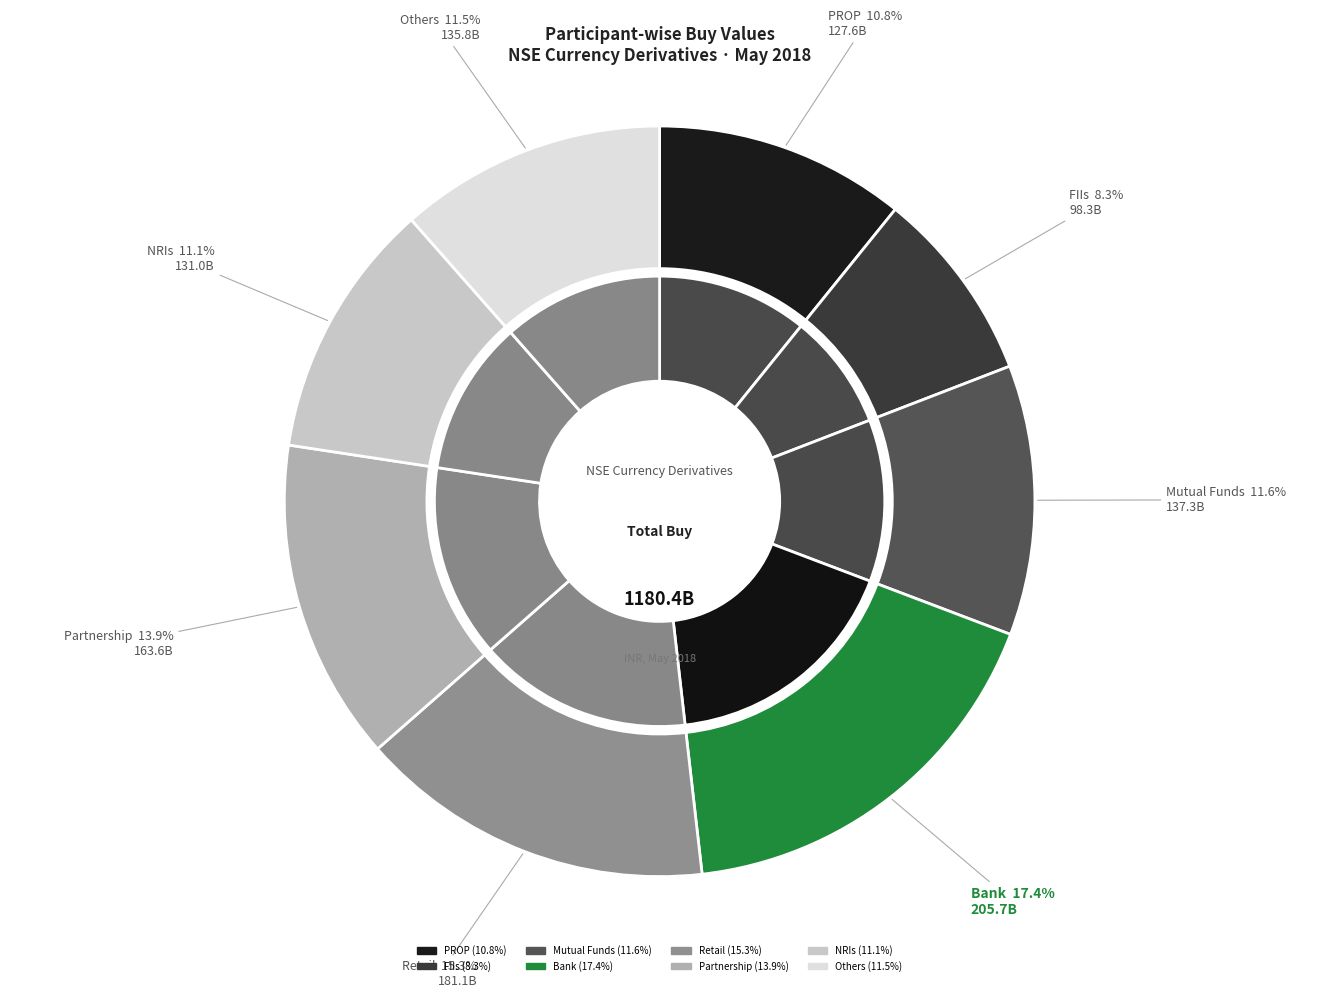

To the nearest percent, what is the average slice percentage?

12%